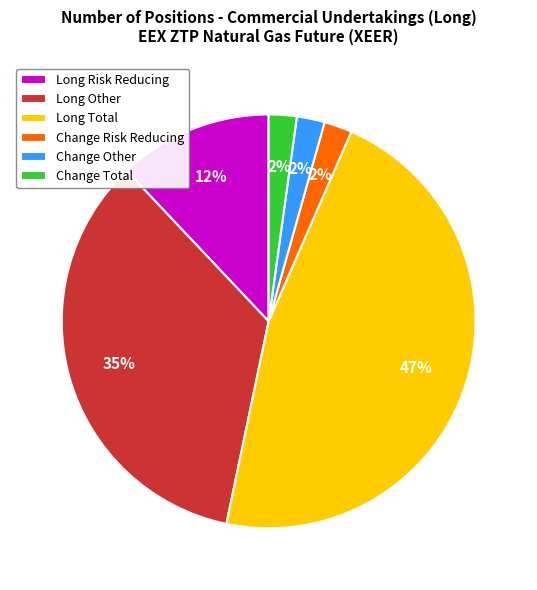

What is the largest slice in the pie chart?

Long Total